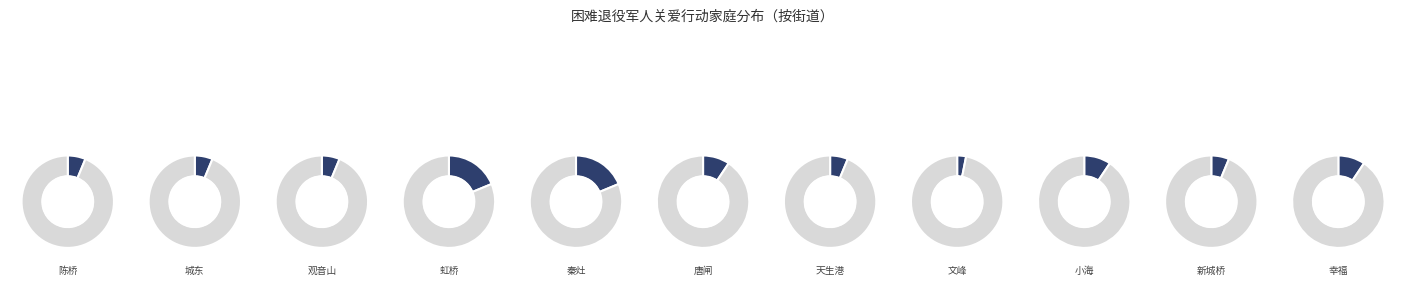

What is the ratio of the value at 文峰 to the value at 城东?

0.5